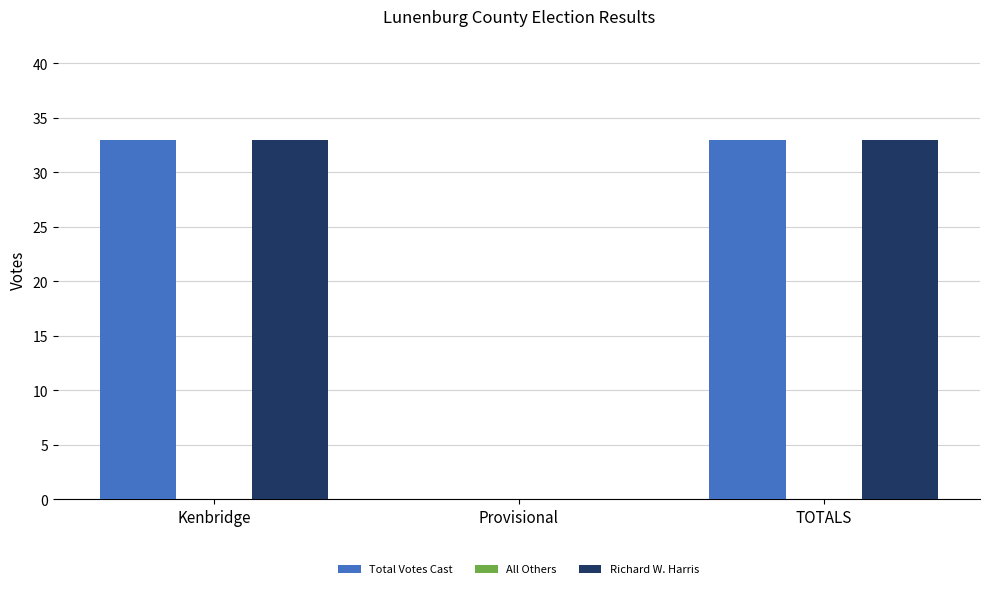

What is the total value across all series at TOTALS?

66